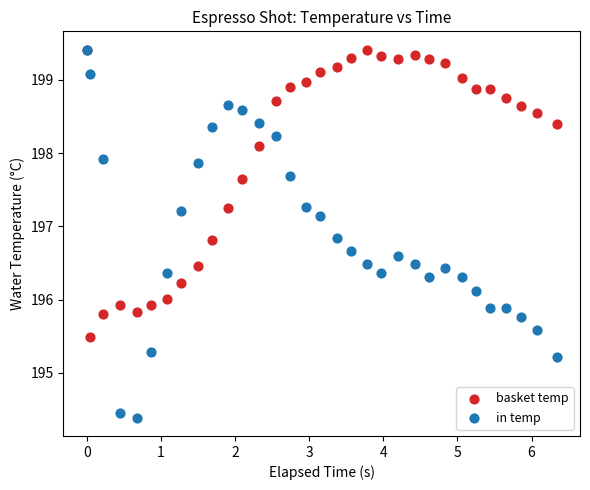

Which series has the largest Y range (max minus min)?

in temp